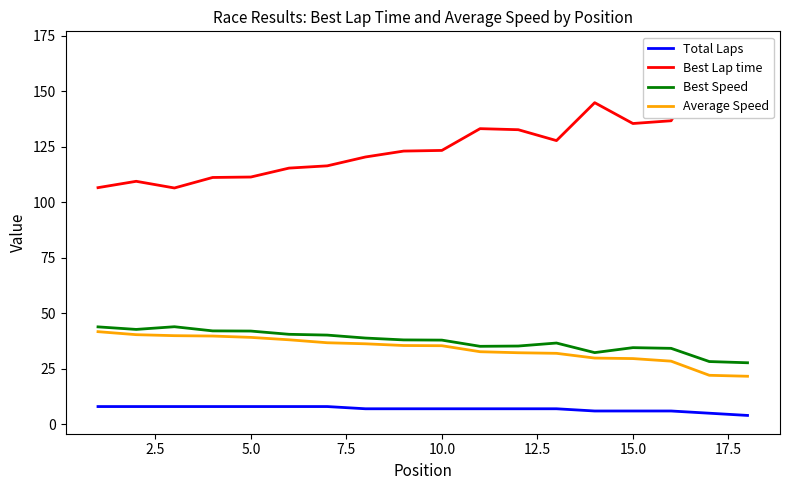

Reading left to right, transcribe all the data shown in this chart.

Total Laps: 8.0	8.0	8.0	8.0	8.0	8.0	8.0	7.0	7.0	7.0	7.0	7.0	7.0	6.0	6.0	6.0	5.0	4.0
Best Lap time: 106.6	109.5	106.5	111.2	111.4	115.4	116.4	120.4	123.1	123.4	133.2	132.7	127.8	144.9	135.5	136.7	165.5	168.8
Best Speed: 43.9	42.8	44.0	42.1	42.0	40.5	40.2	38.9	38.0	37.9	35.1	35.3	36.6	32.3	34.5	34.2	28.3	27.7
Average Speed: 41.7	40.4	39.9	39.8	39.2	38.1	36.7	36.3	35.5	35.4	32.7	32.2	32.0	29.8	29.6	28.4	22.1	21.6